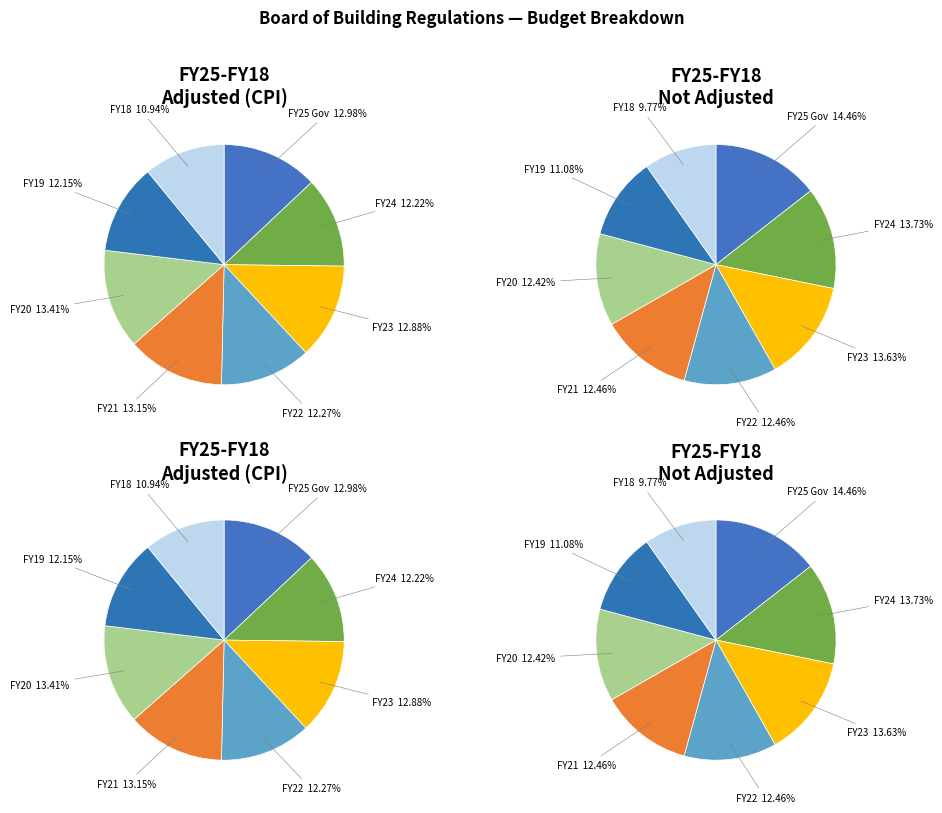

Which category has the biggest portion of the pie?

FY20